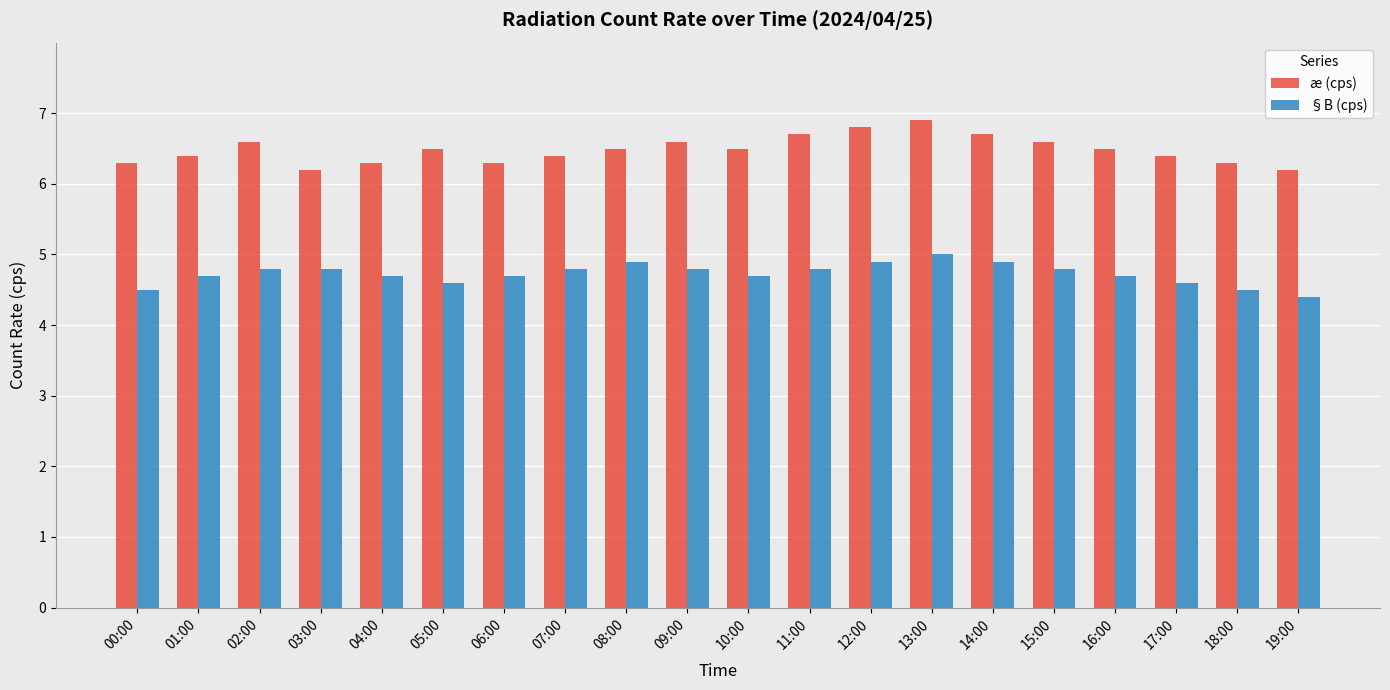

What position from the right is 09:00?

11